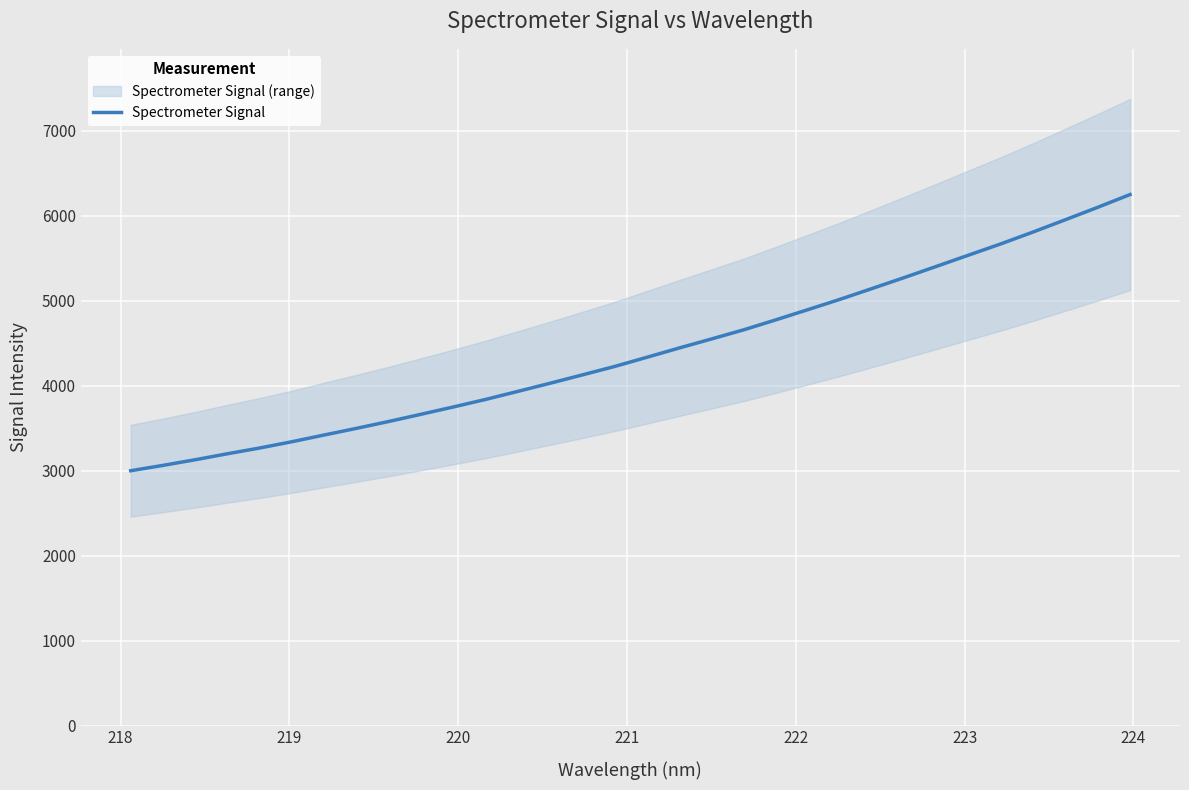

True or false: there are more than 0 points higher than both neighbors.

False